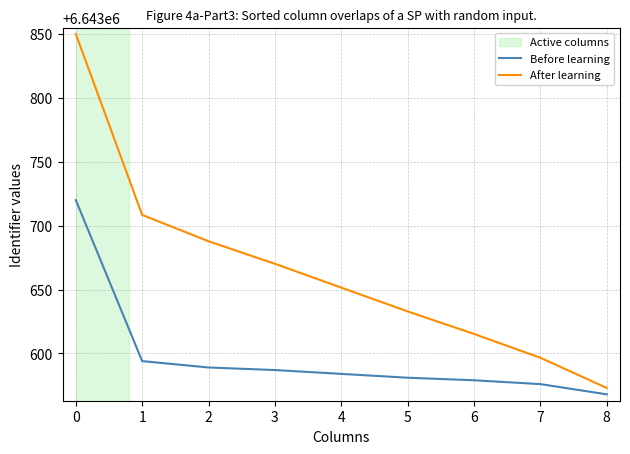

True or false: Before learning and After learning intersect in this chart.

False